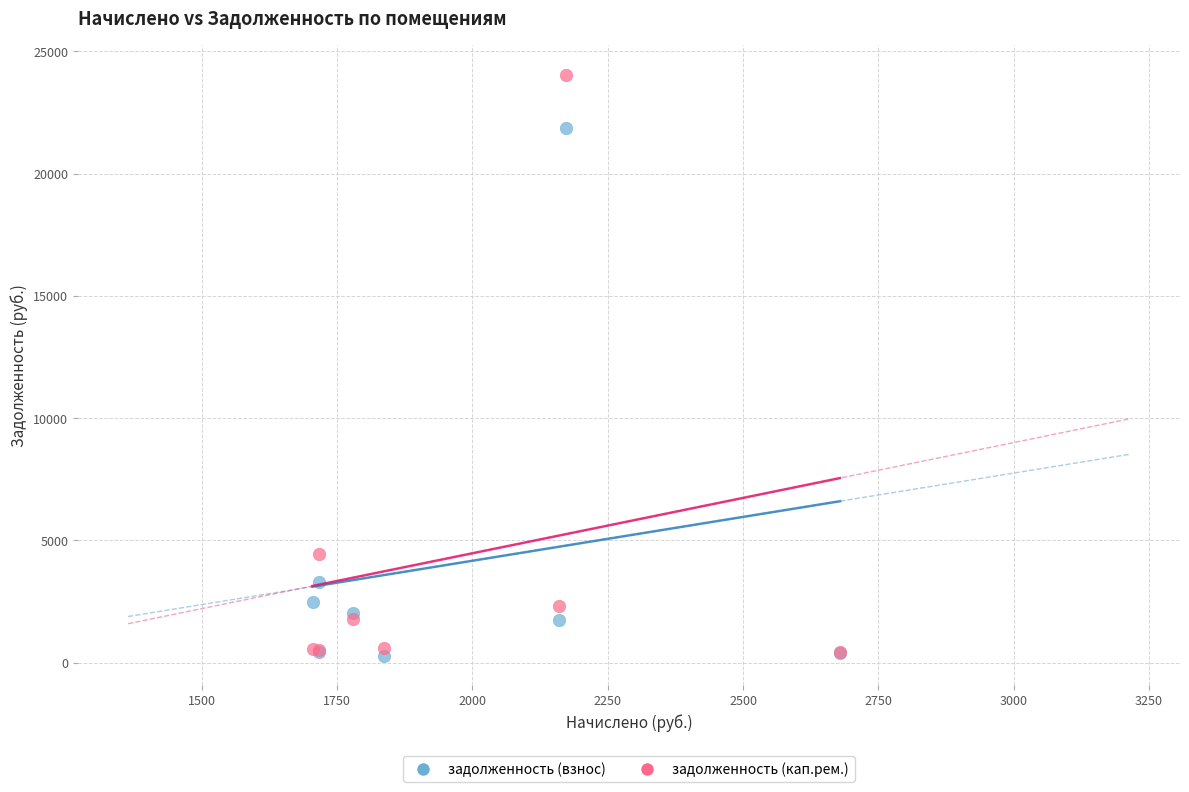

What are all the series names shown in the legend?

задолженность (взнос), задолженность (кап.рем.)